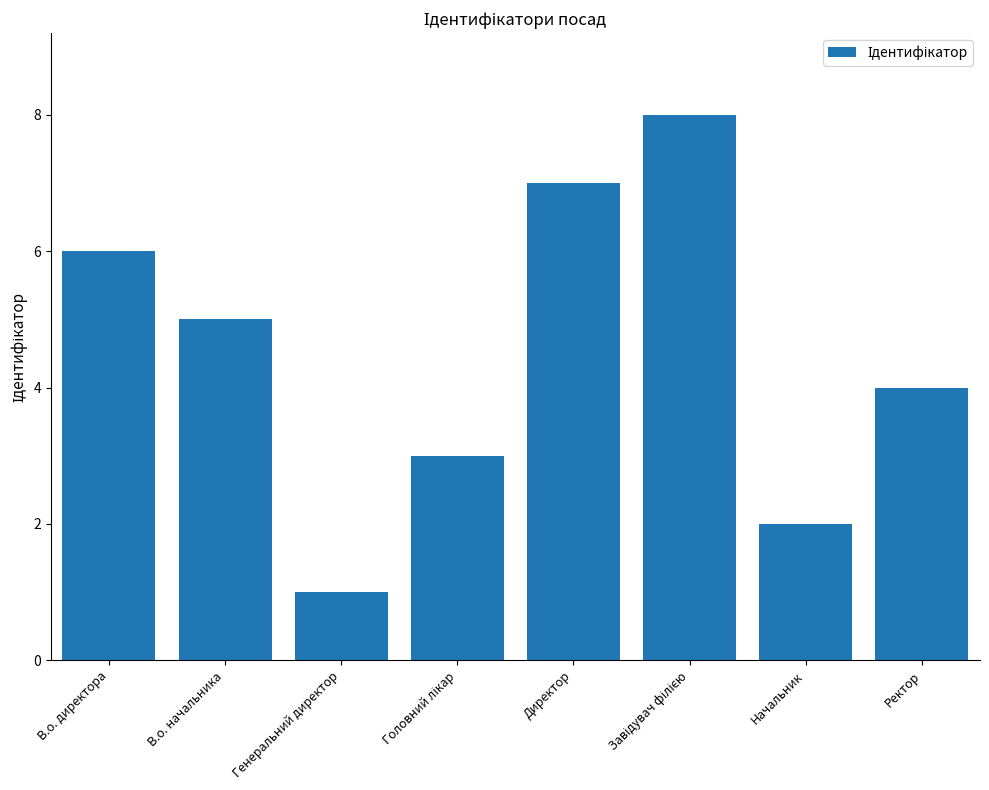

Reading left to right, what are all the values shown in this chart?

6	5	1	3	7	8	2	4